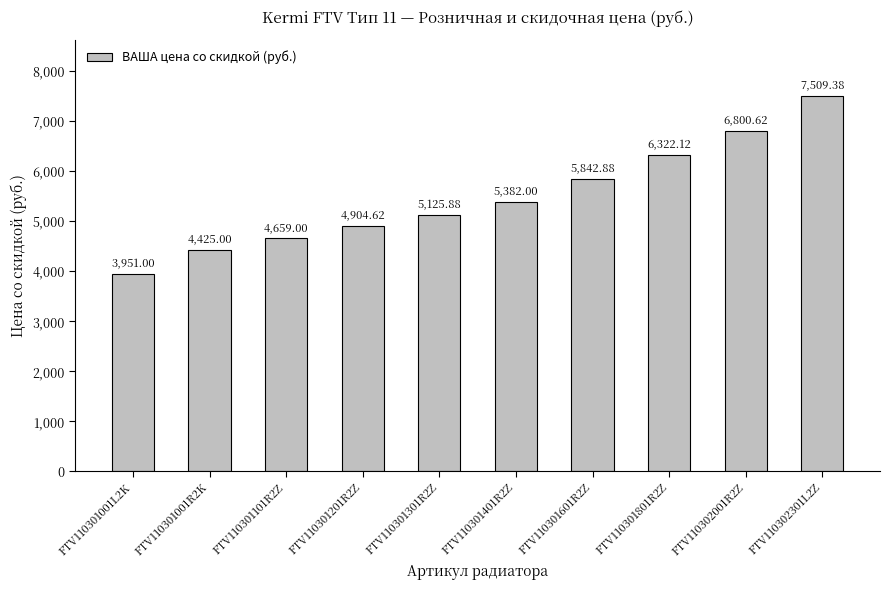

At which category does the chart reach its peak across all series?

FTV110302301L2Z